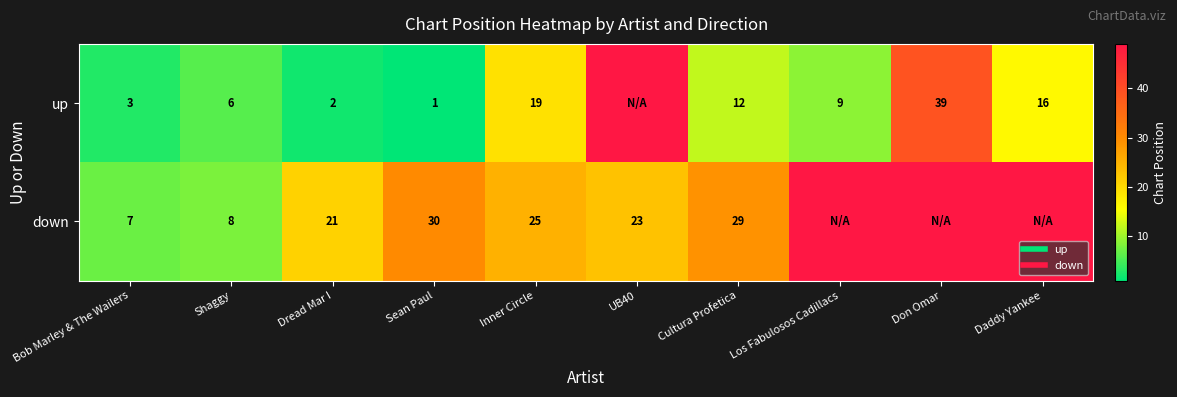

What is the total value across all series at Dread Mar I?

23